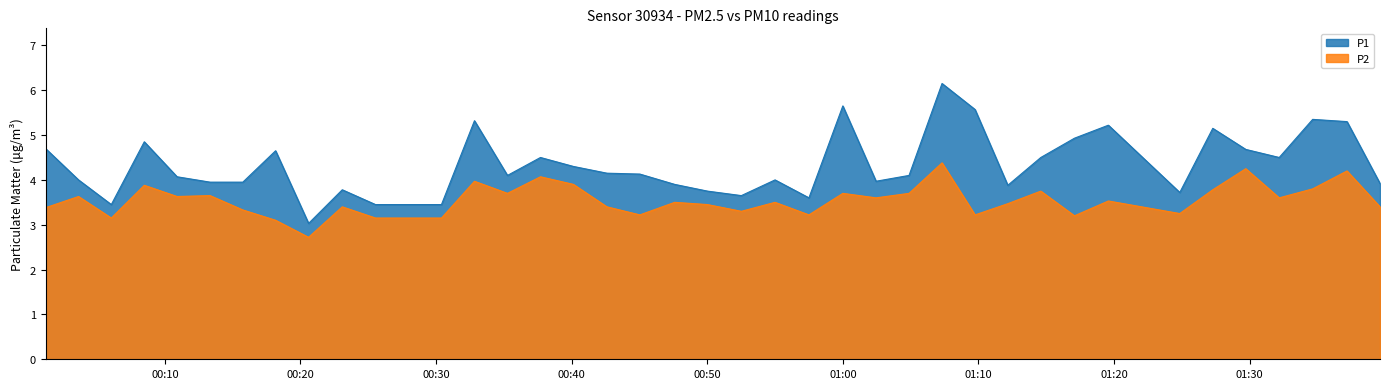

True or false: P2 and P1 intersect in this chart.

False